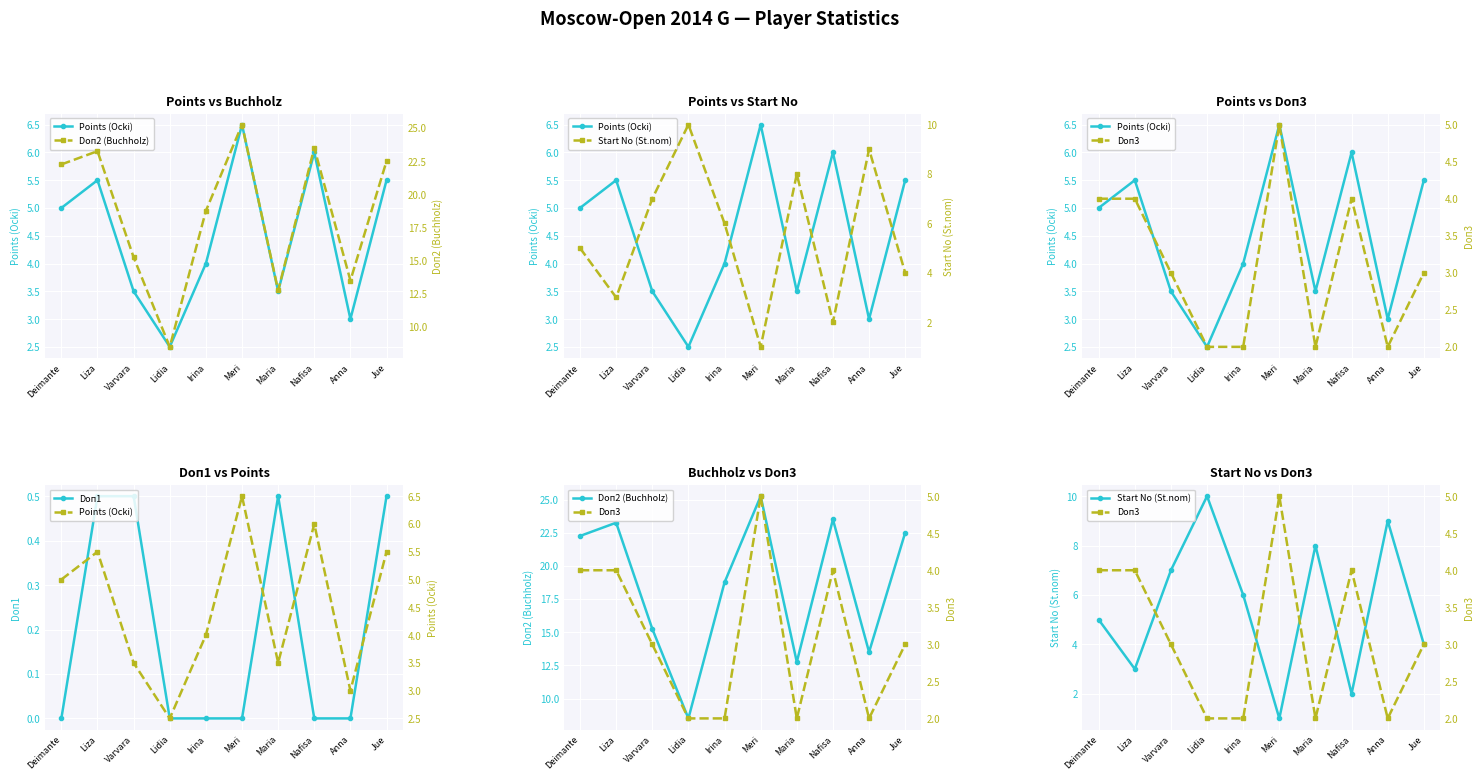

True or false: Doп3 has a value of 6.6 at Meri.

False